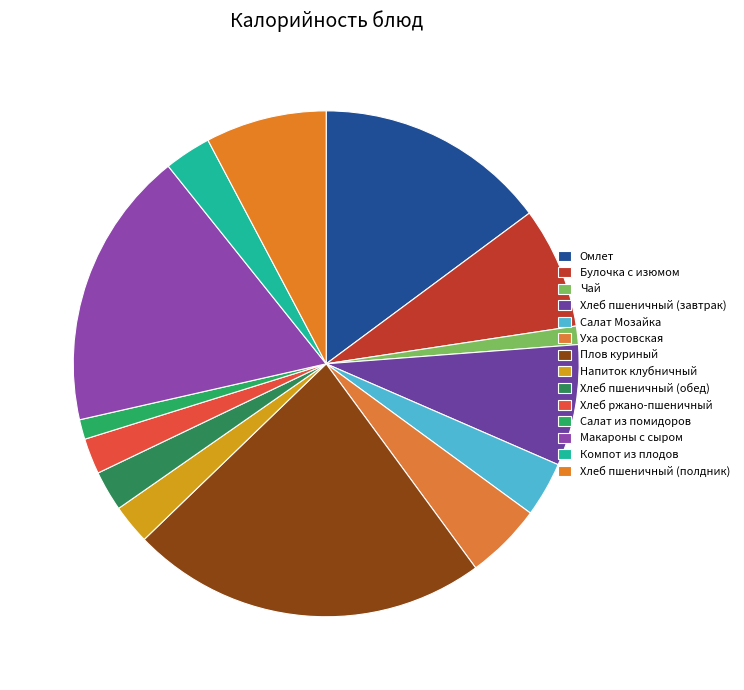

Count the number of slices in the pie.

14